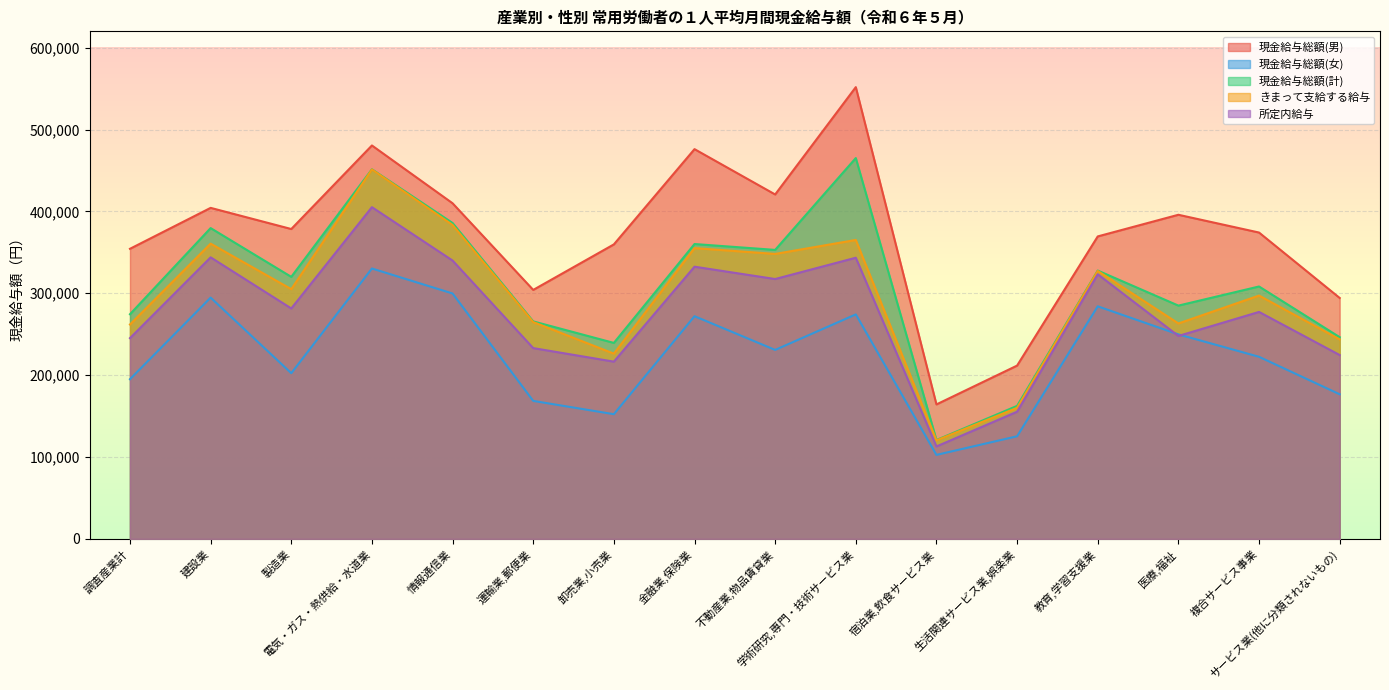

At which category is the sum across all series the highest?

電気・ガス・熱供給・水道業